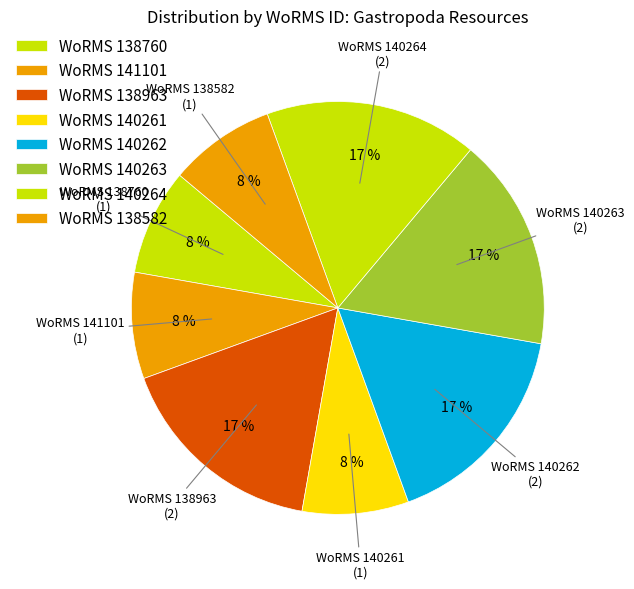

Is there a majority slice in this chart?

No